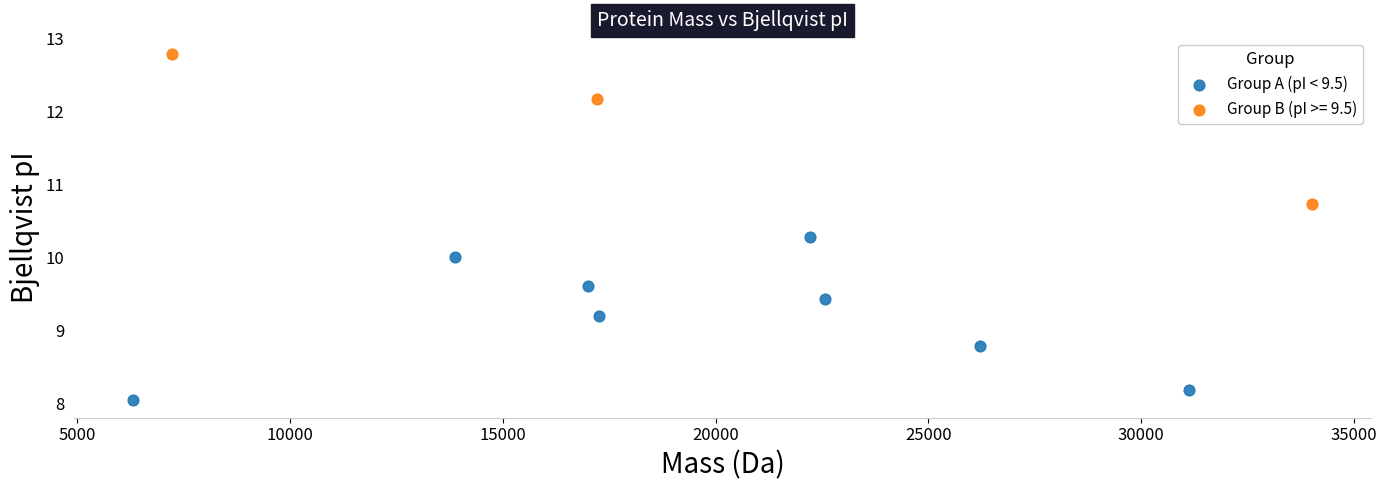

Which series reaches the maximum Y coordinate?

Group B (pI >= 9.5)